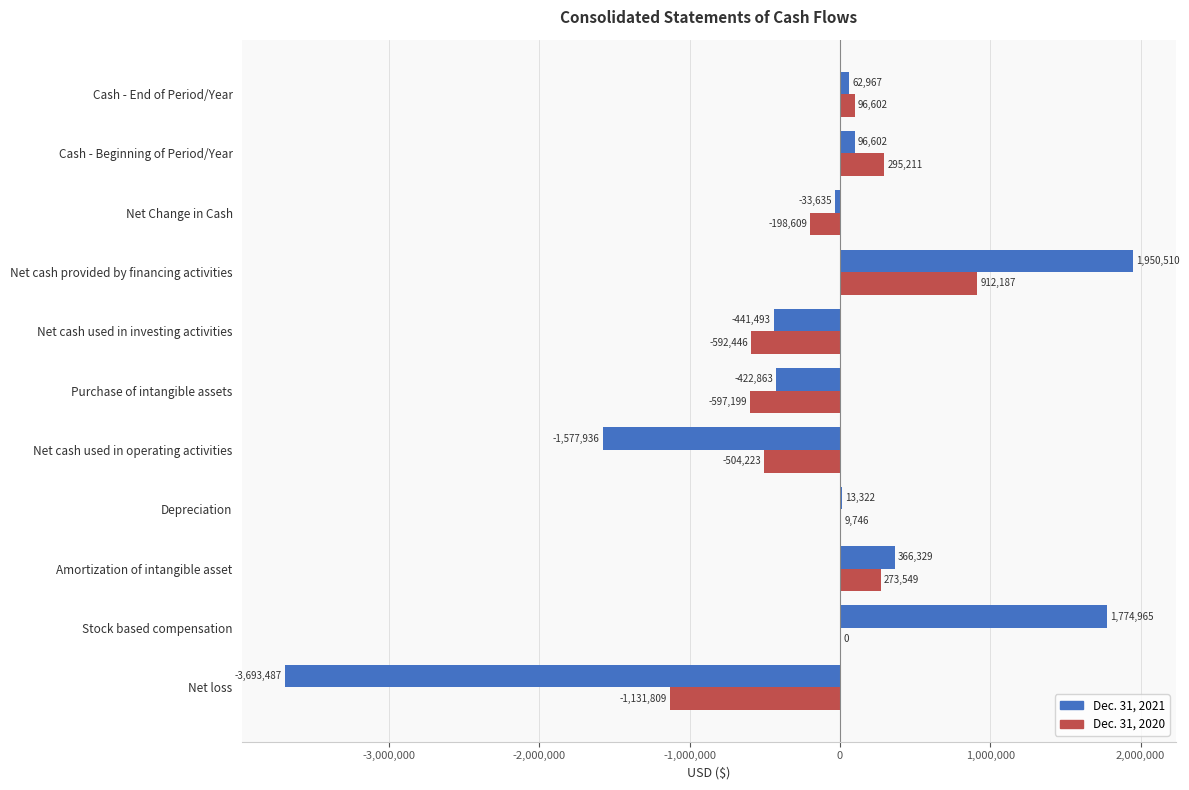

What value does the Dec. 31, 2021 series have at Stock based compensation, to the nearest 50?

1774950